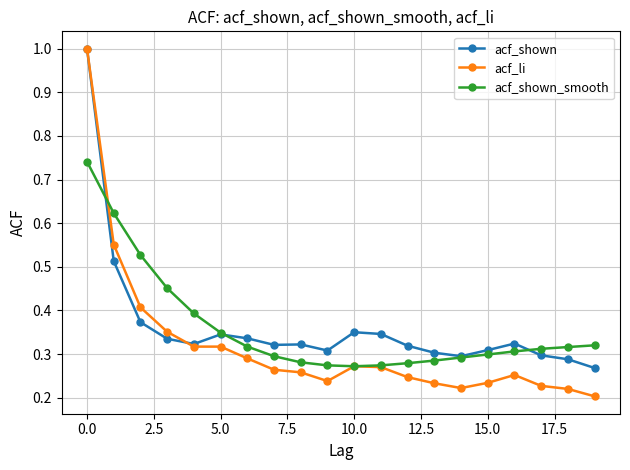

Which series has the largest range (max minus min)?

acf_li